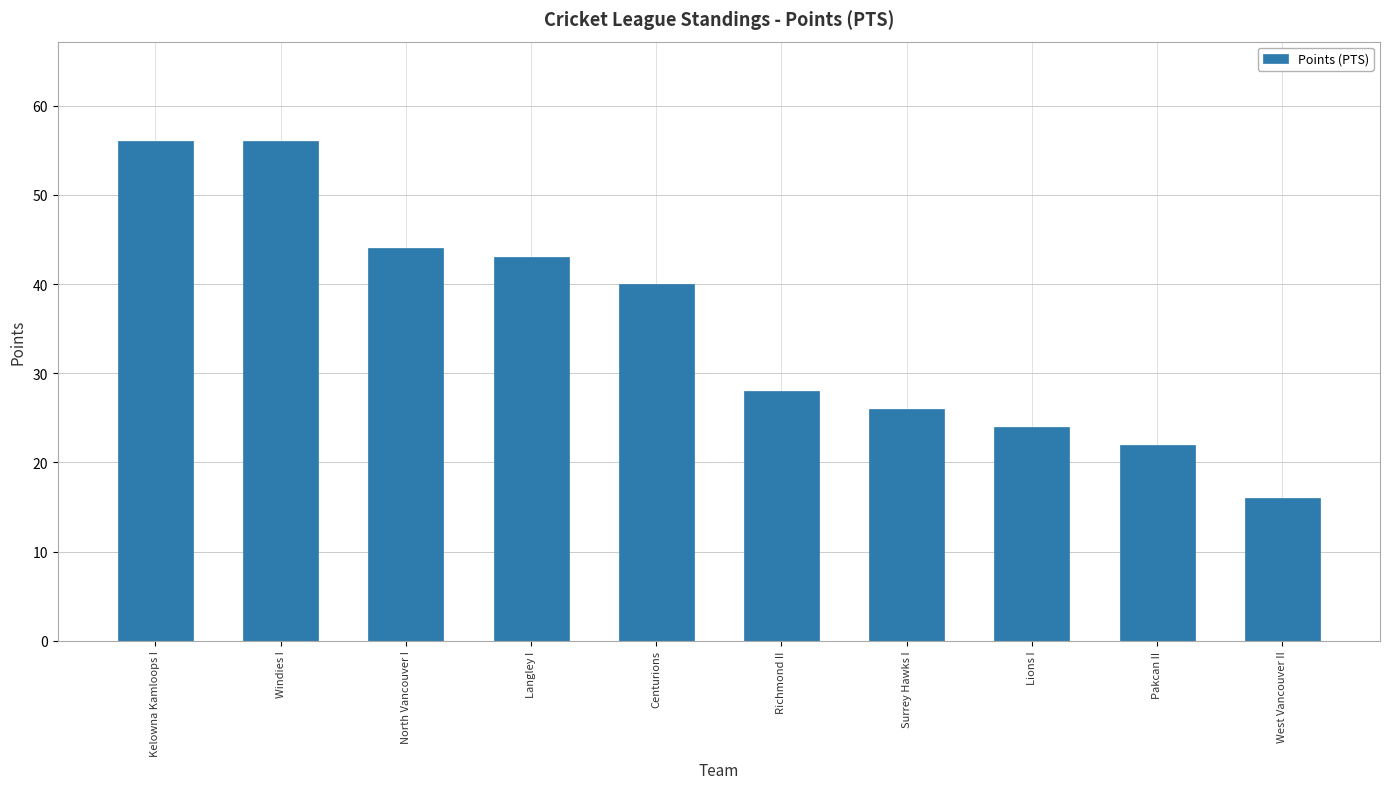

What is the maximum value shown in the chart?

56